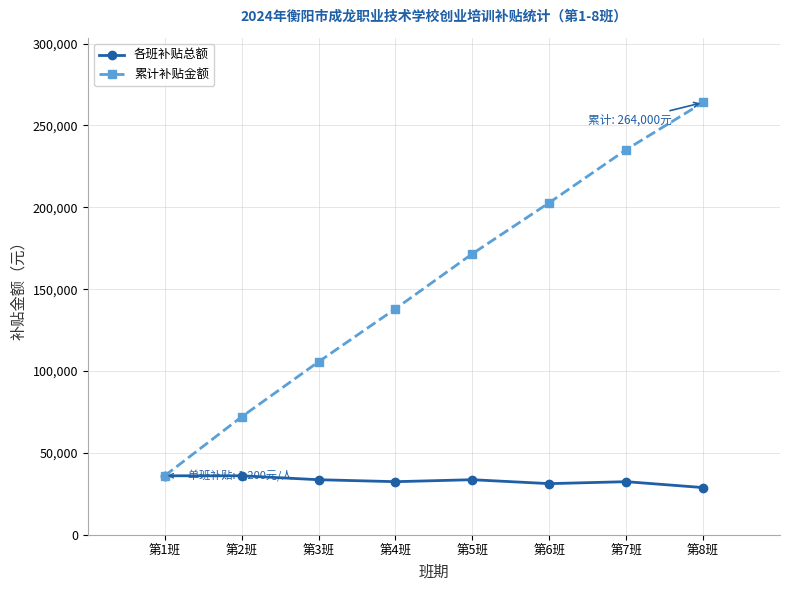

Which series has the largest range (max minus min)?

累计补贴金额